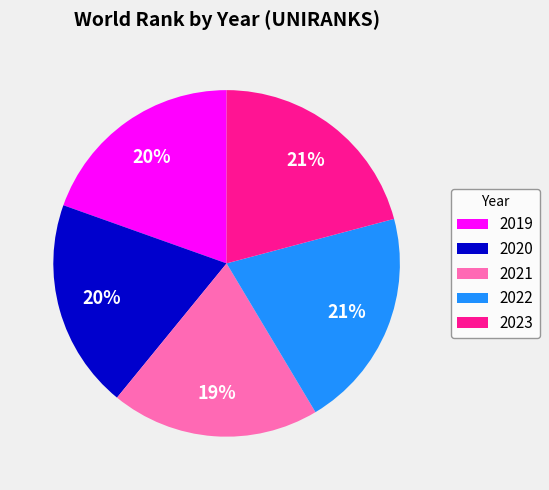

What is the ratio of the value at 2021 to the value at 2023?

0.9